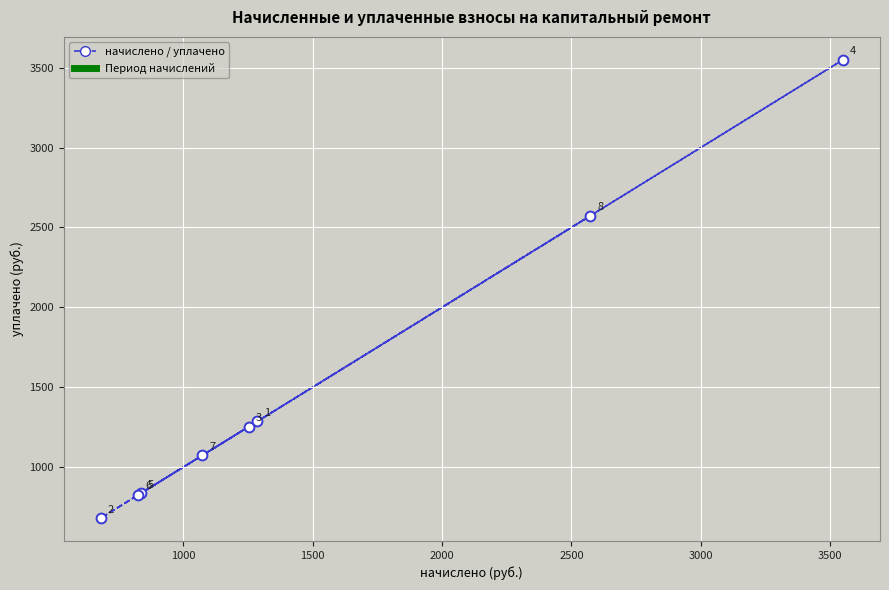

What Y value in the scatter plot is closest to 2114?

2572.0